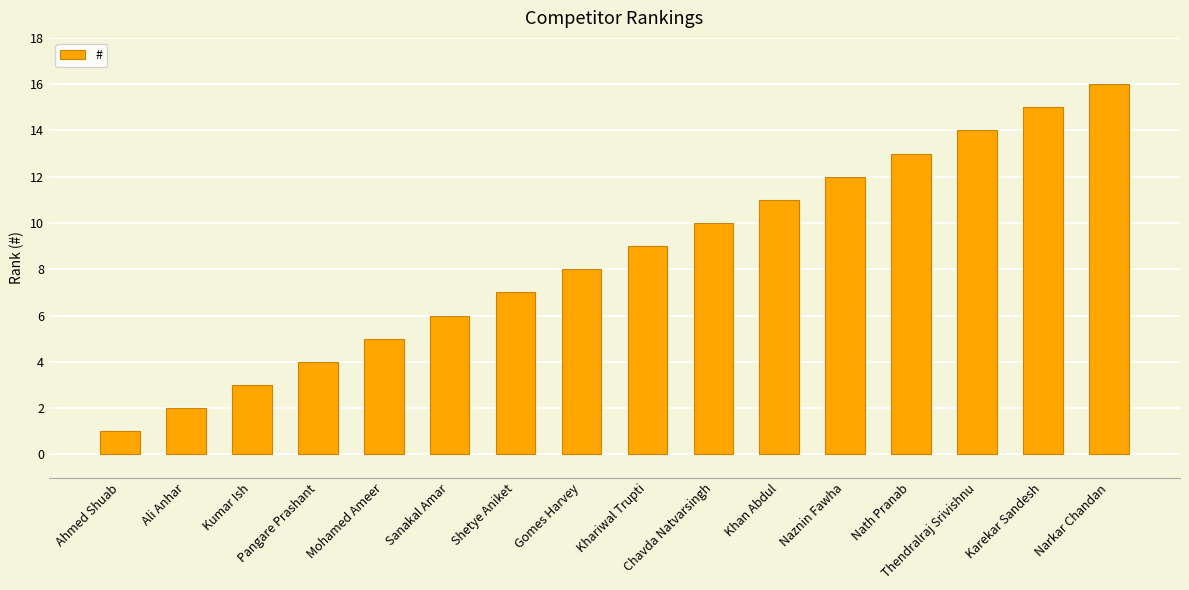

What is the greatest value displayed?

16